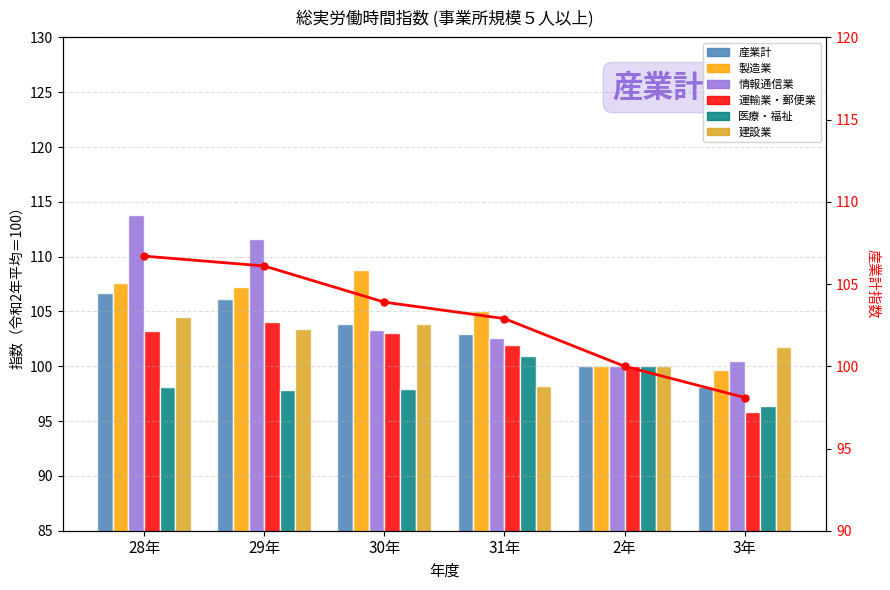

How many groups of bars are there?

6